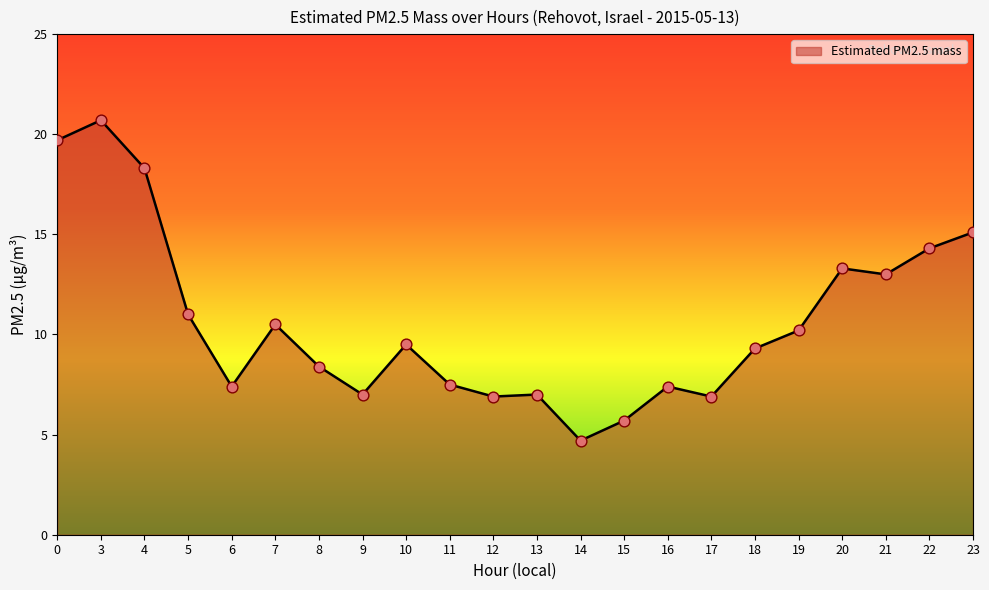

What is the ratio of the value at 21 to the value at 22?

0.9